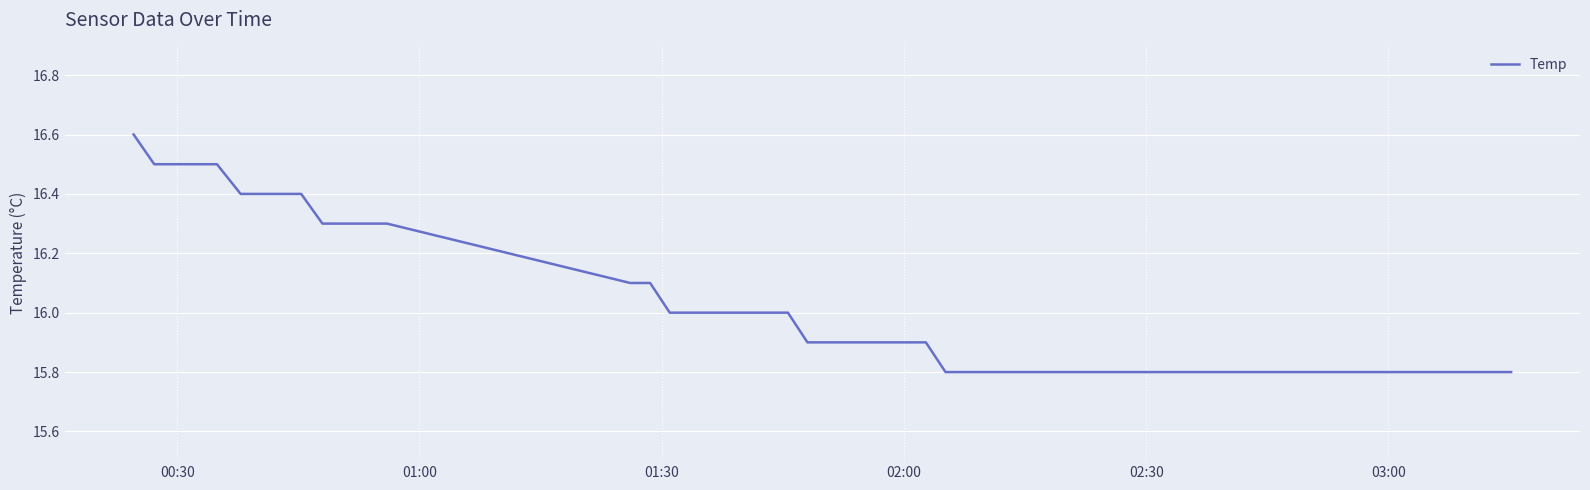

What is the maximum value shown in the chart?

16.6